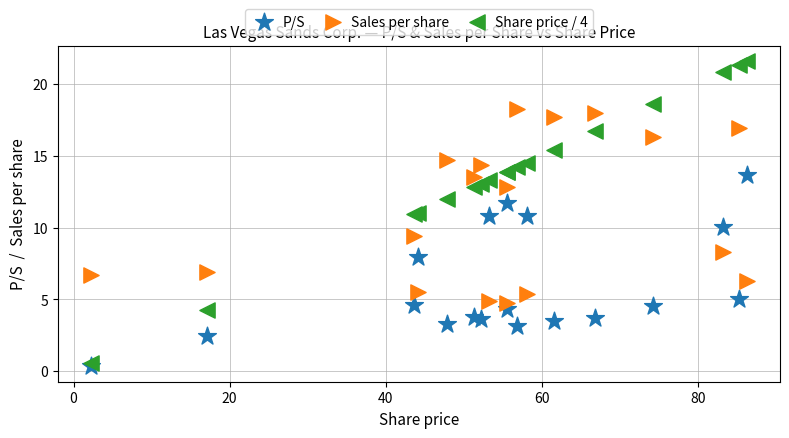

What are all the series names shown in the legend?

P/S, Sales per share, Share price / 4